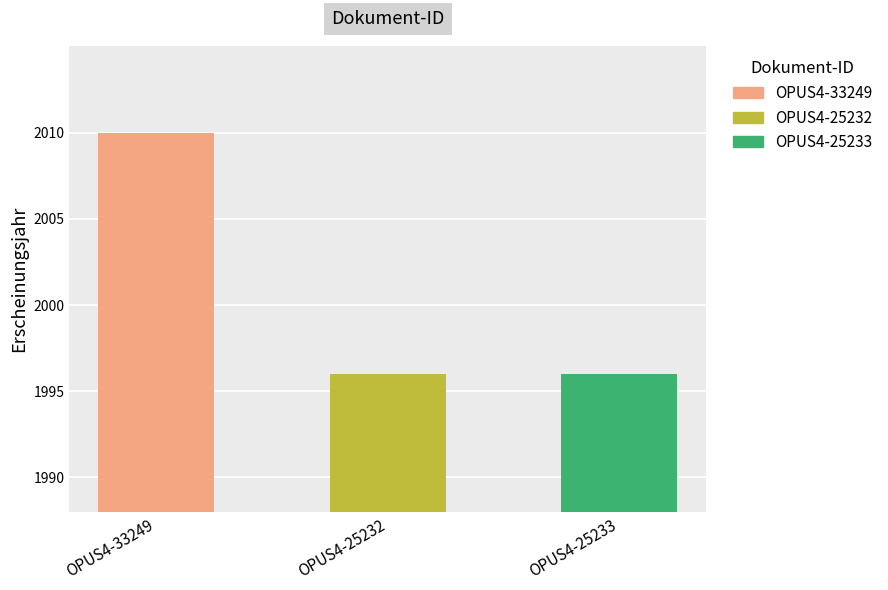

Where is the data nearest to the value 2003?

OPUS4-33249